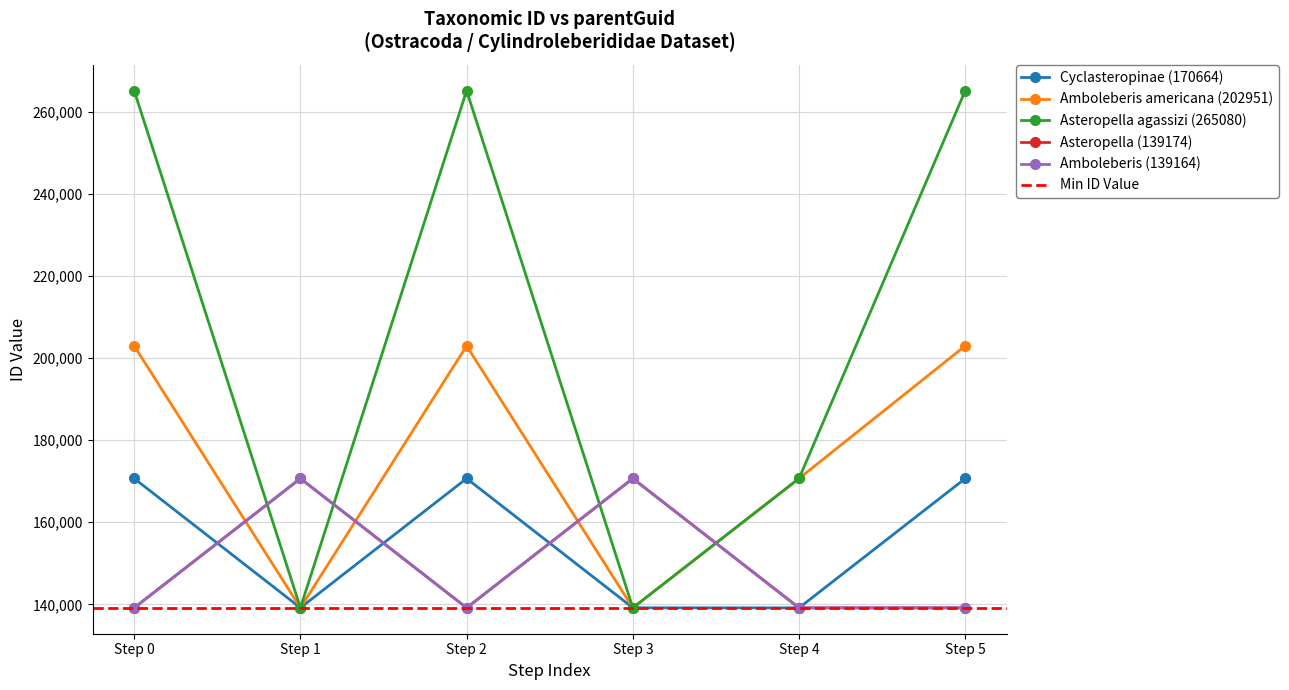

At which category is the sum across all series the highest?

Step 0